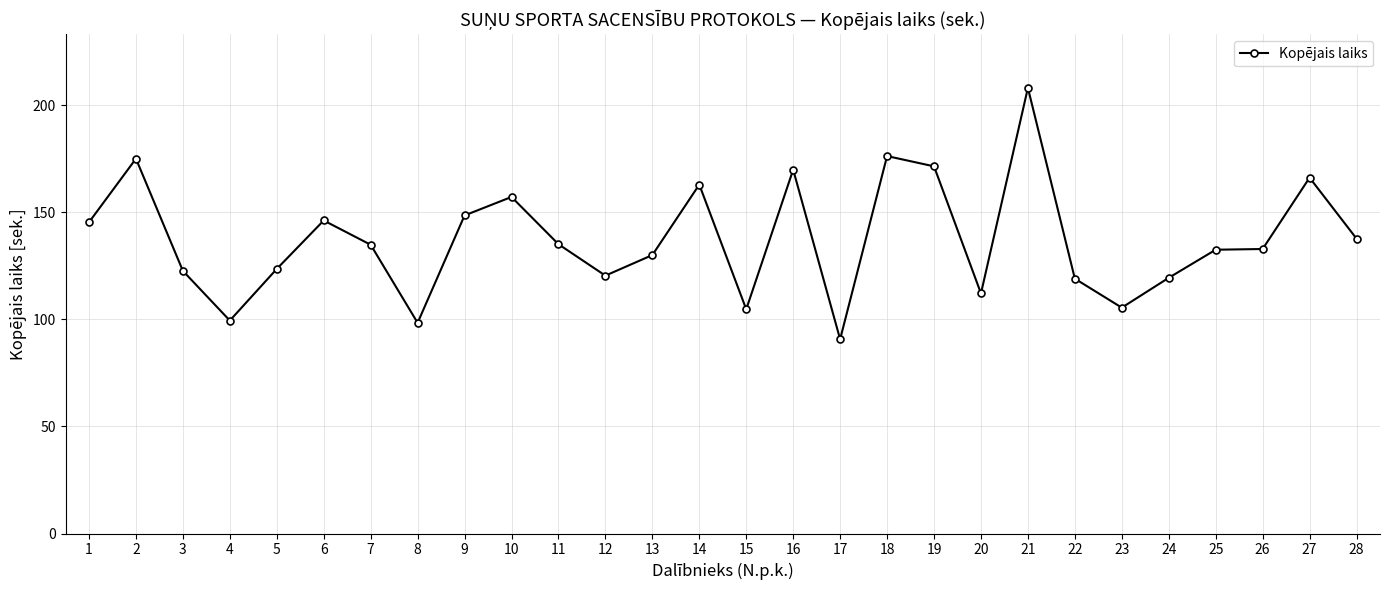

True or false: there are more than 0 points higher than both neighbors.

True